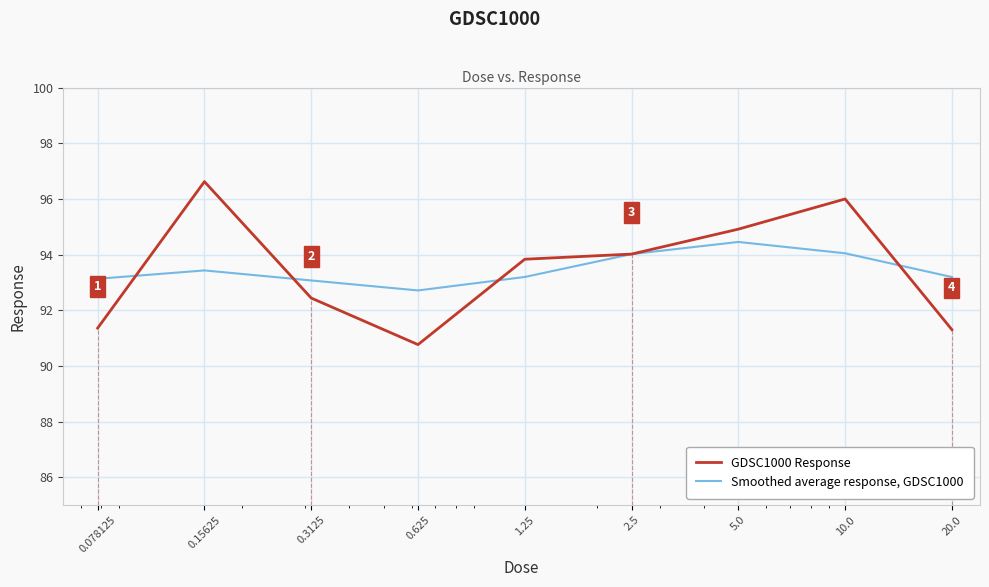

Which series has the largest range (max minus min)?

GDSC1000 Response